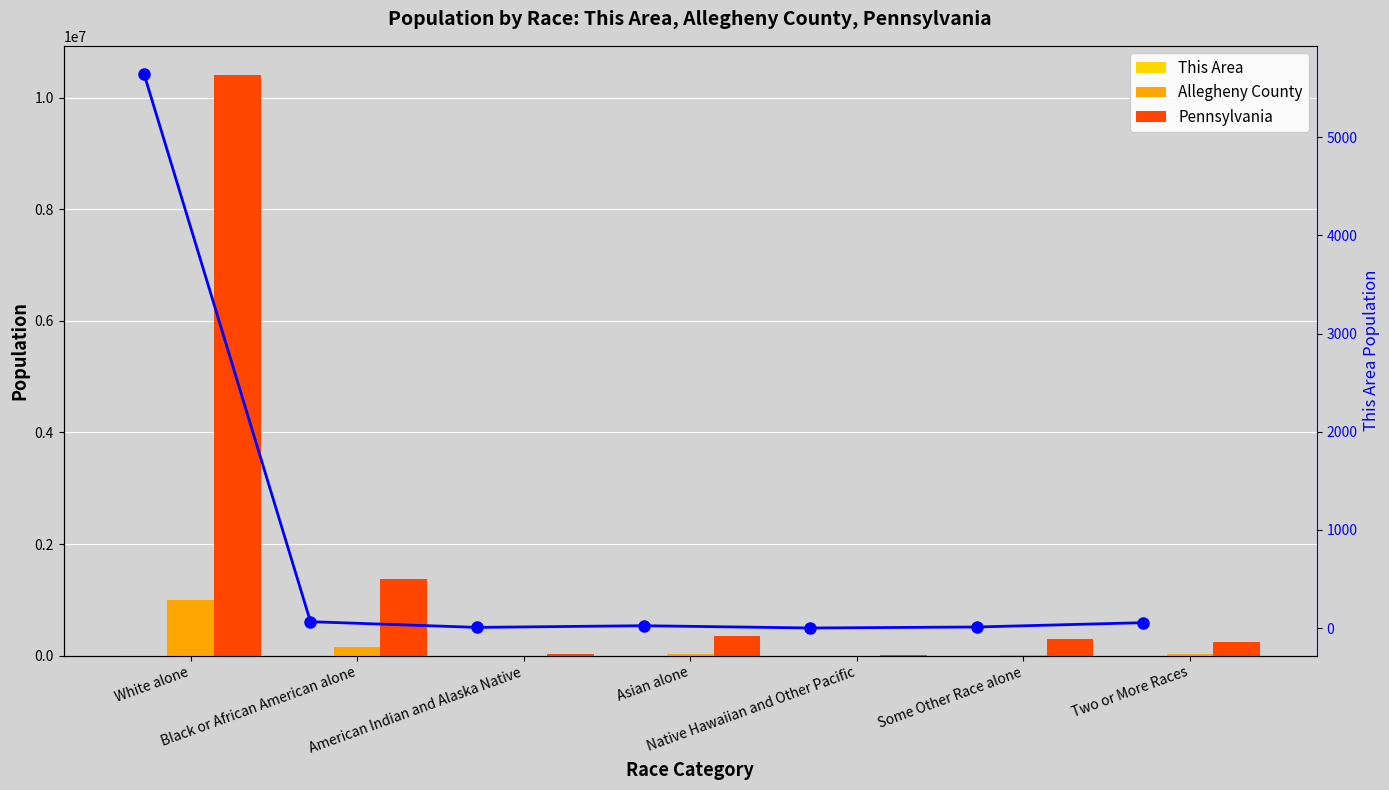

What is the label of the 1st bar from the right?

Two or More Races